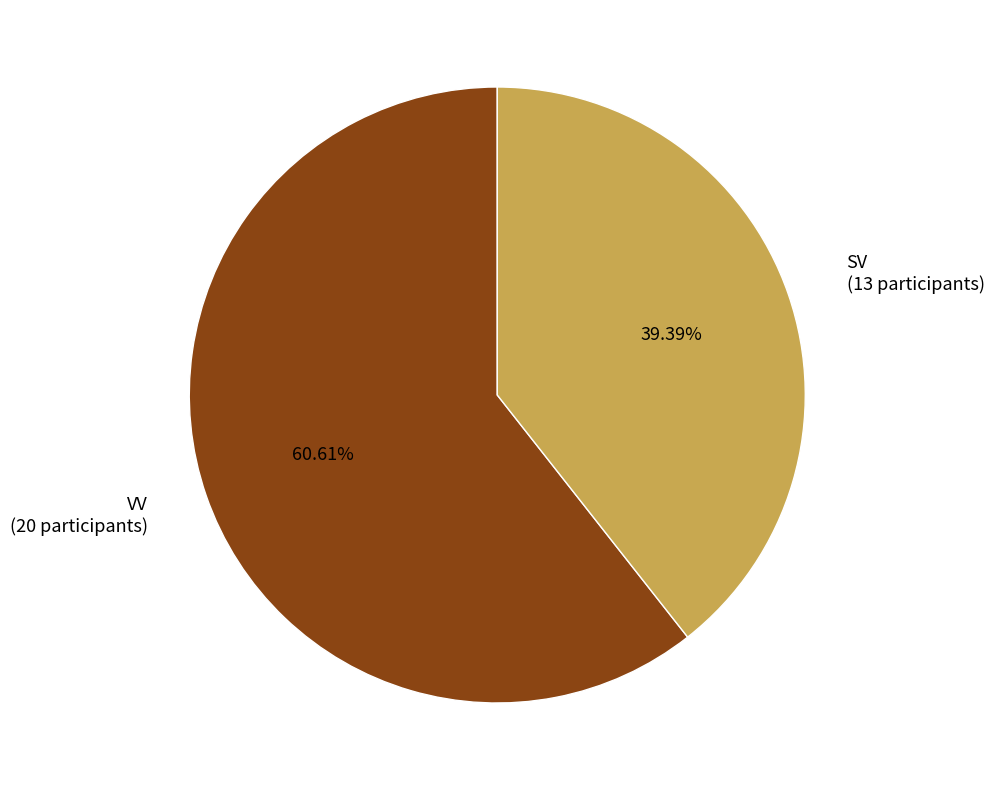

What is the largest slice in the pie chart?

VV